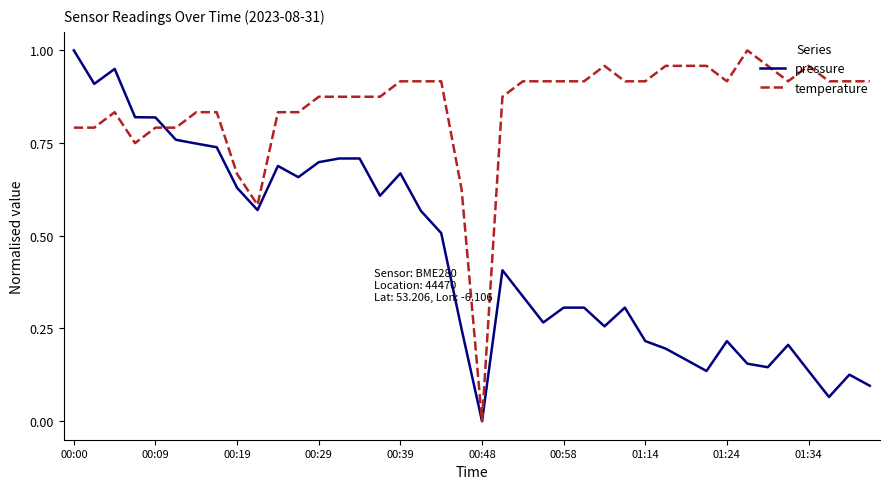

List the series in order of their overall mean, highest first.

temperature, pressure